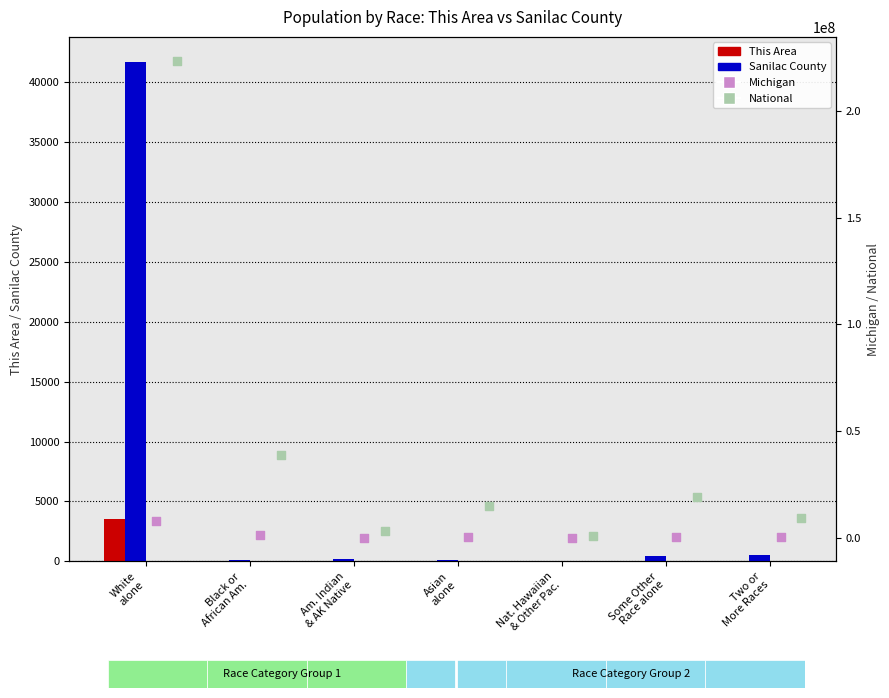

At how many categories does at least one series exceed 166852434?

1